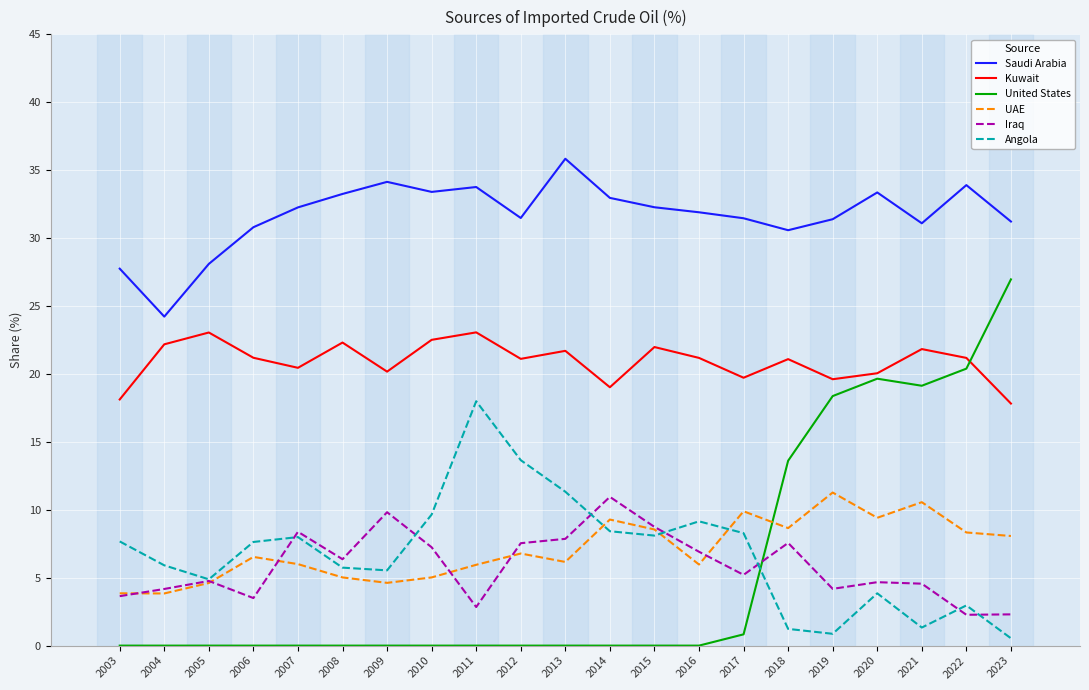

Is the value of Kuwait at 2021 greater than the value of UAE at 2017?

Yes